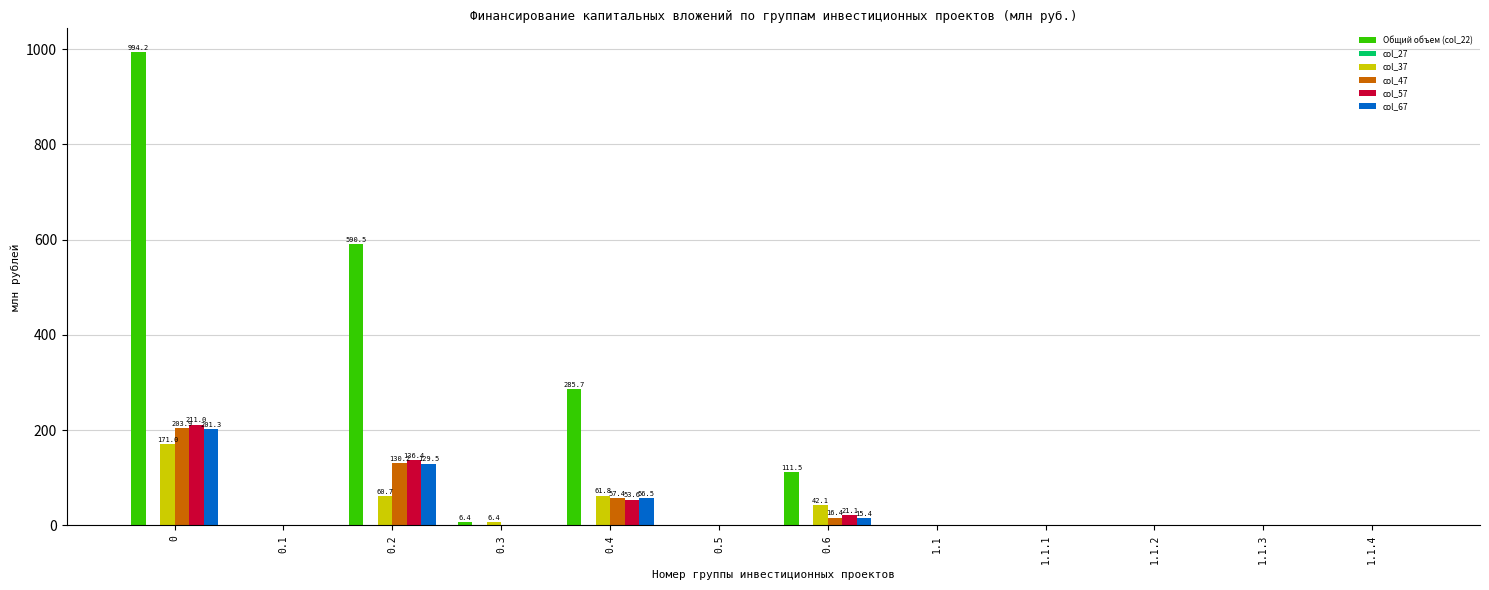

Which series has the largest total across all categories?

Общий объем (col_22)